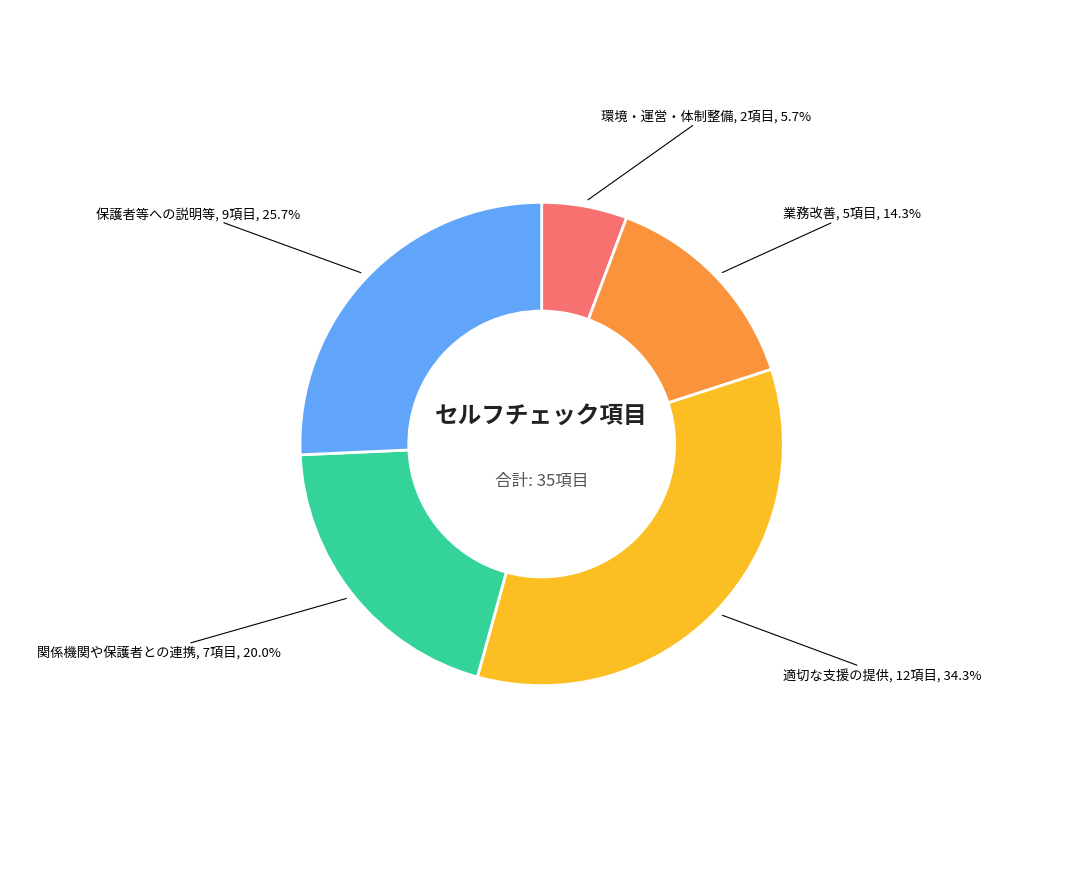

To the nearest percent, what is the average slice percentage?

20%